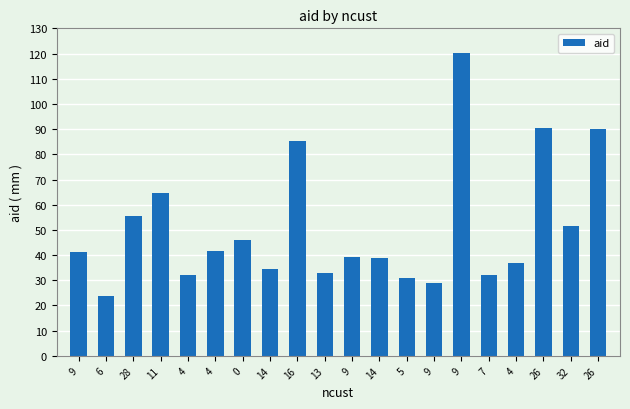

Rank the categories by value from highest to lowest.

9, 26, 26, 16, 11, 28, 32, 0, 4, 9, 9, 14, 4, 14, 13, 7, 4, 5, 9, 6